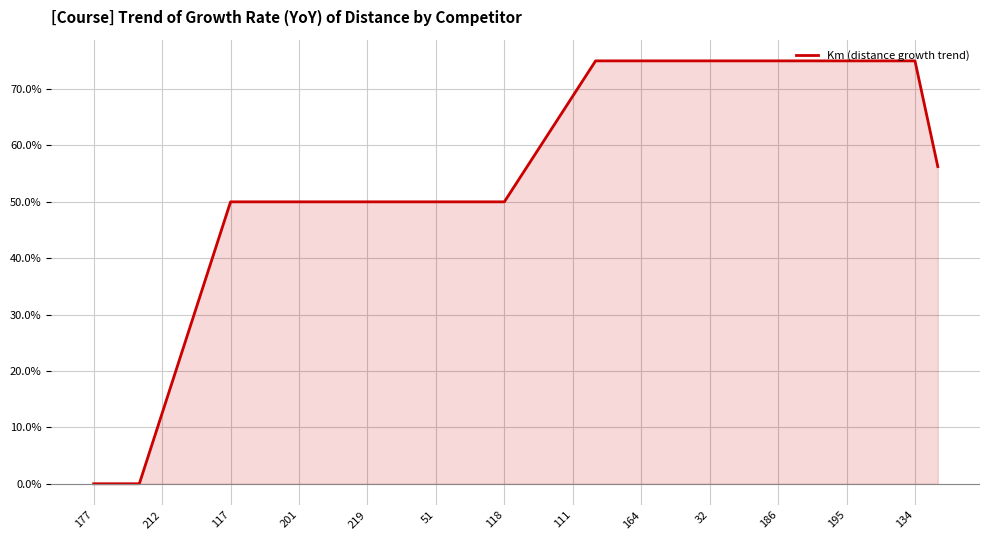

What is the difference between the second highest and second lowest values?

75.0